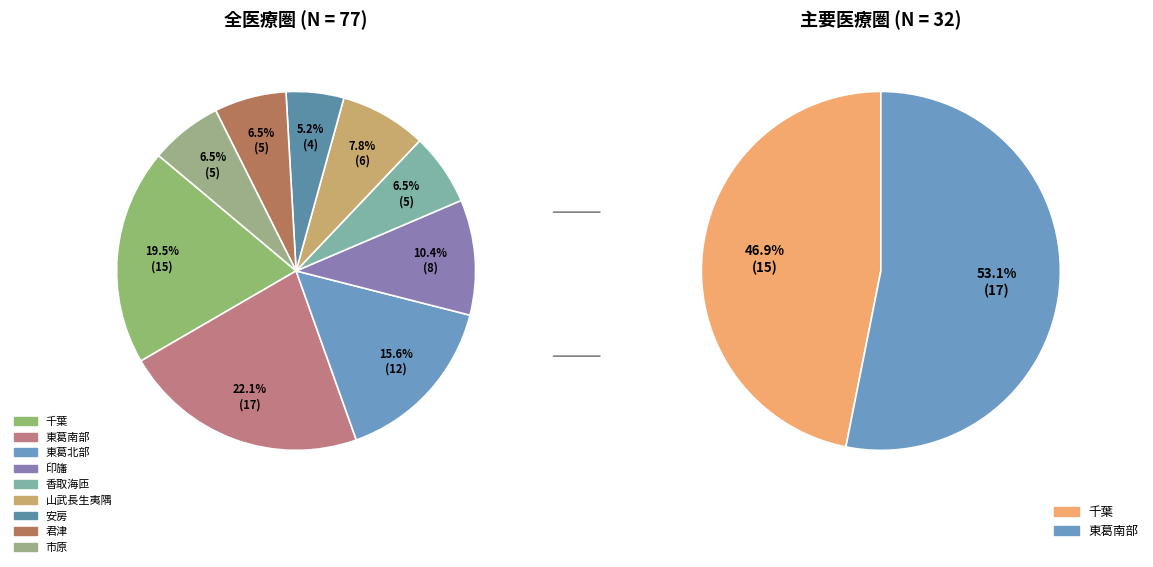

Does 東葛南部 represent more than half of the total?

No